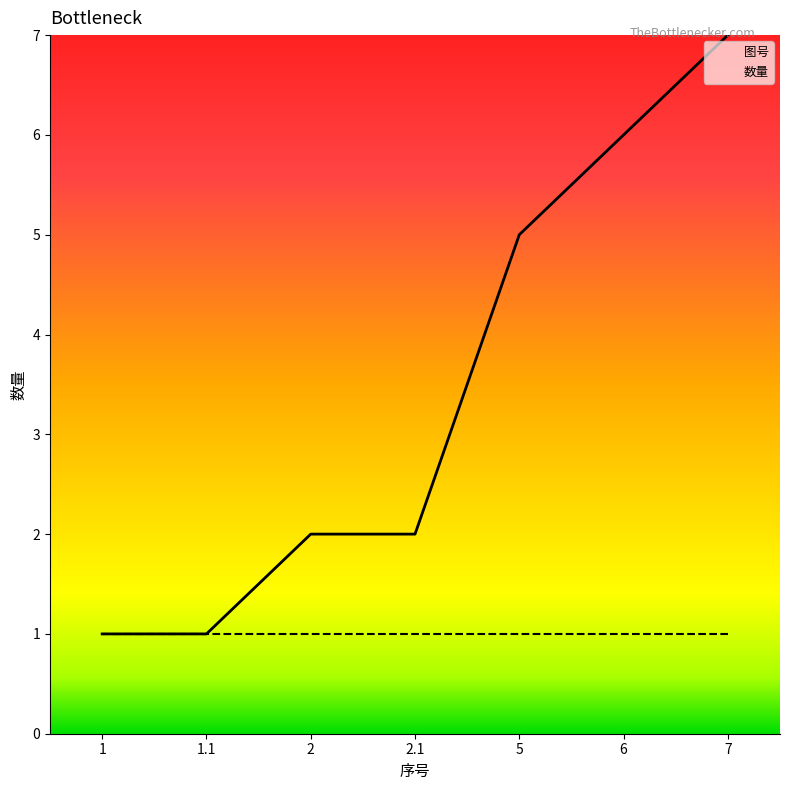

The value at 7 is 1. True or false?

False